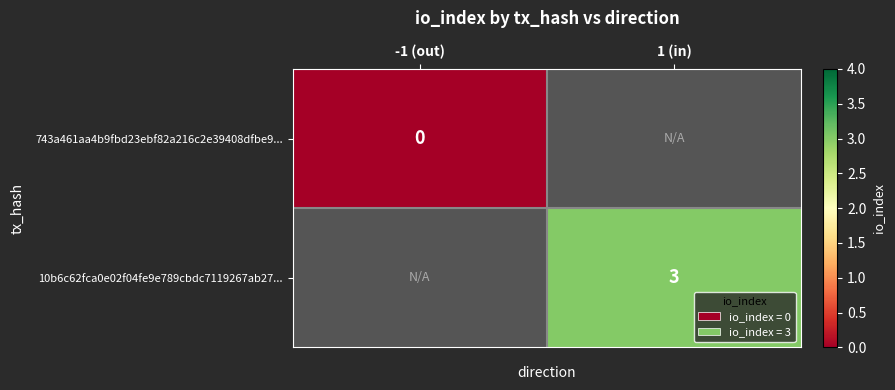

At how many categories does at least one series exceed 1?

1